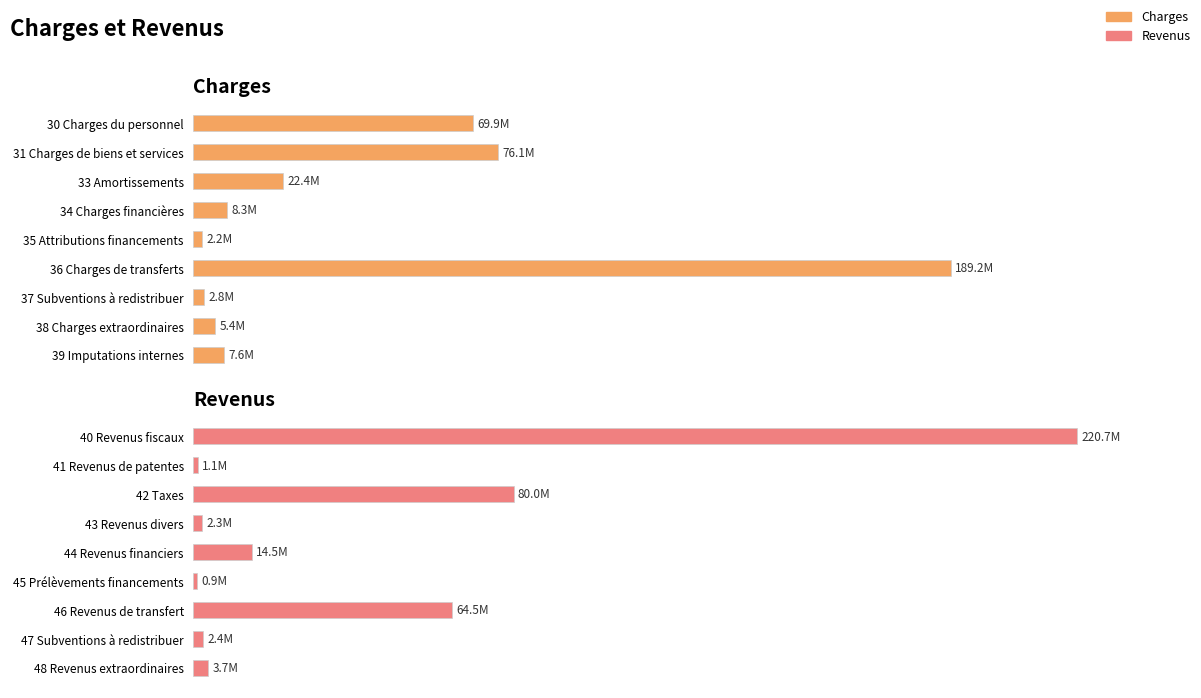

Is it true that Revenus equals 79953170.5 at 1.0?

True